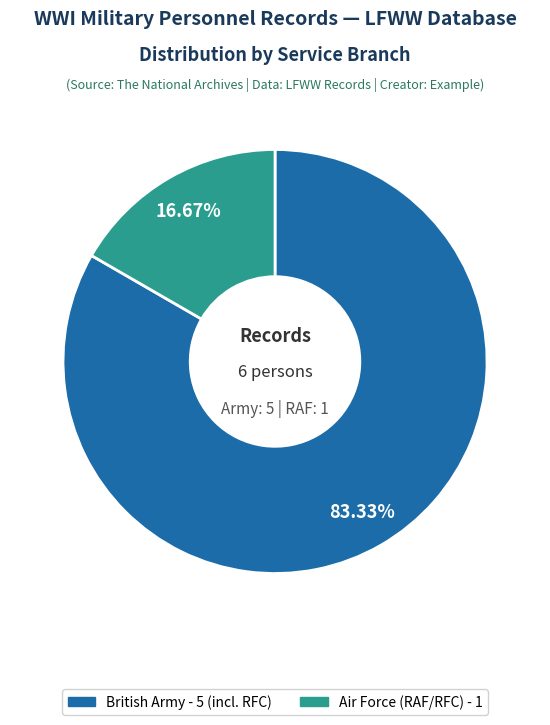

Does any single category account for the majority?

Yes